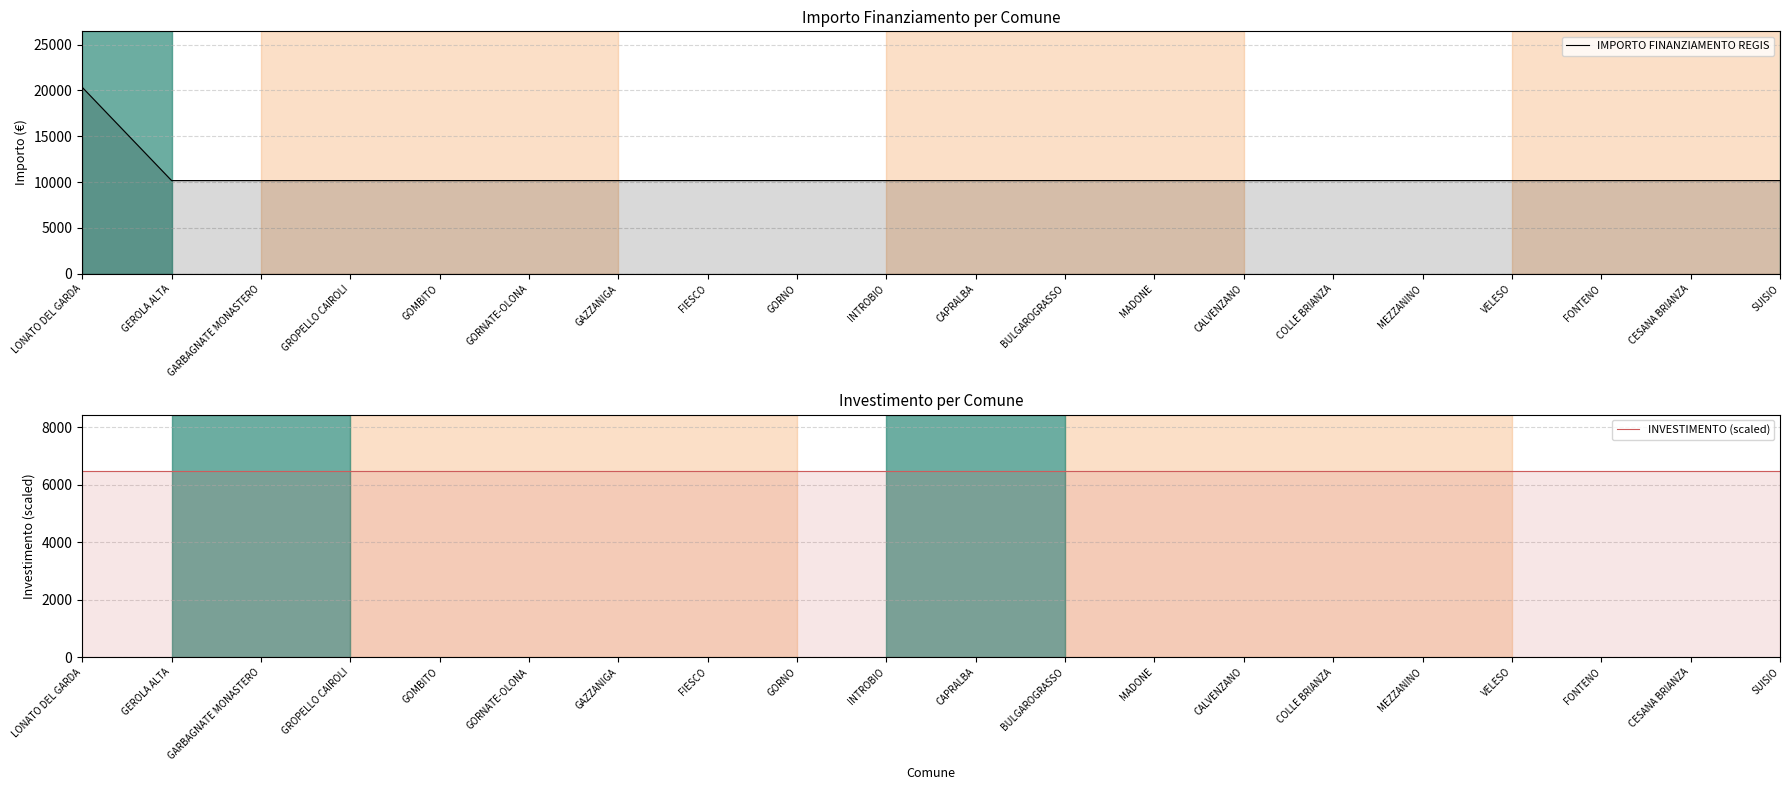

Reading left to right, extract all data points from this chart.

IMPORTO FINANZIAMENTO REGIS: LONATO DEL GARDA=20344	GEROLA ALTA=10172	GARBAGNATE MONASTERO=10172	GROPELLO CAIROLI=10172	GOMBITO=10172	GORNATE-OLONA=10172	GAZZANIGA=10172	FIESCO=10172	GORNO=10172	INTROBIO=10172	CAPRALBA=10172	BULGAROGRASSO=10172	MADONE=10172	CALVENZANO=10172	COLLE BRIANZA=10172	MEZZANINO=10172	VELESO=10172	FONTENO=10172	CESANA BRIANZA=10172	SUISIO=10172
INVESTIMENTO (scaled): LONATO DEL GARDA=6500	GEROLA ALTA=6500	GARBAGNATE MONASTERO=6500	GROPELLO CAIROLI=6500	GOMBITO=6500	GORNATE-OLONA=6500	GAZZANIGA=6500	FIESCO=6500	GORNO=6500	INTROBIO=6500	CAPRALBA=6500	BULGAROGRASSO=6500	MADONE=6500	CALVENZANO=6500	COLLE BRIANZA=6500	MEZZANINO=6500	VELESO=6500	FONTENO=6500	CESANA BRIANZA=6500	SUISIO=6500